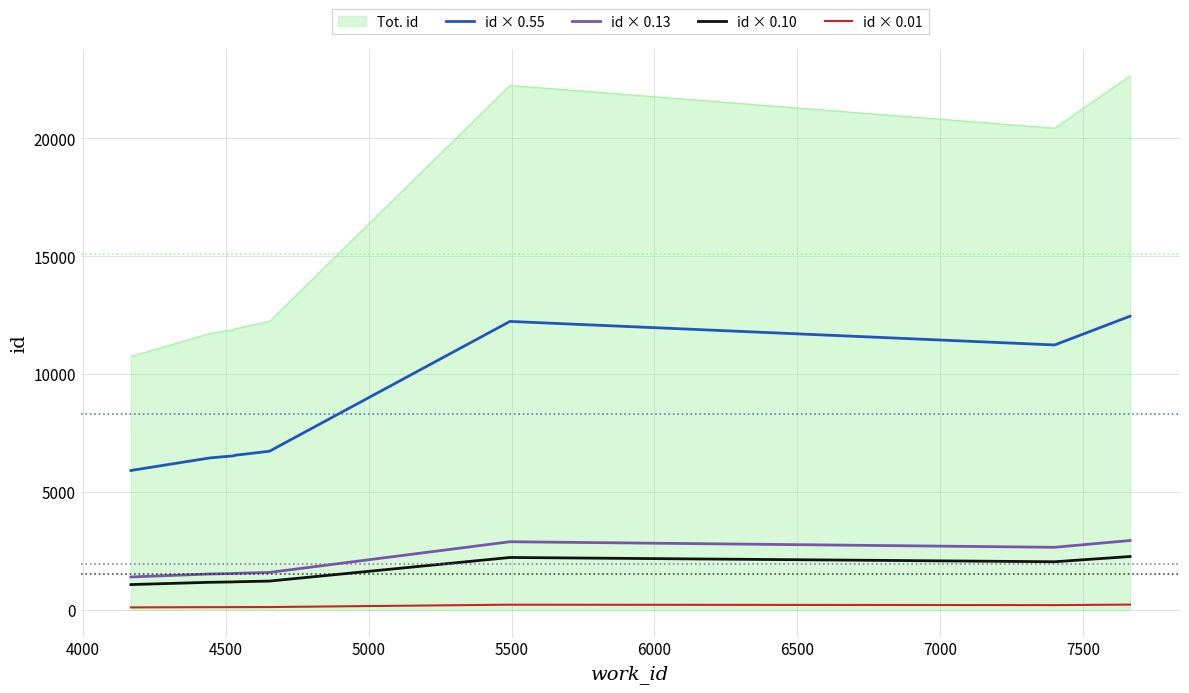

Which series has the largest total across all categories?

Tot. id